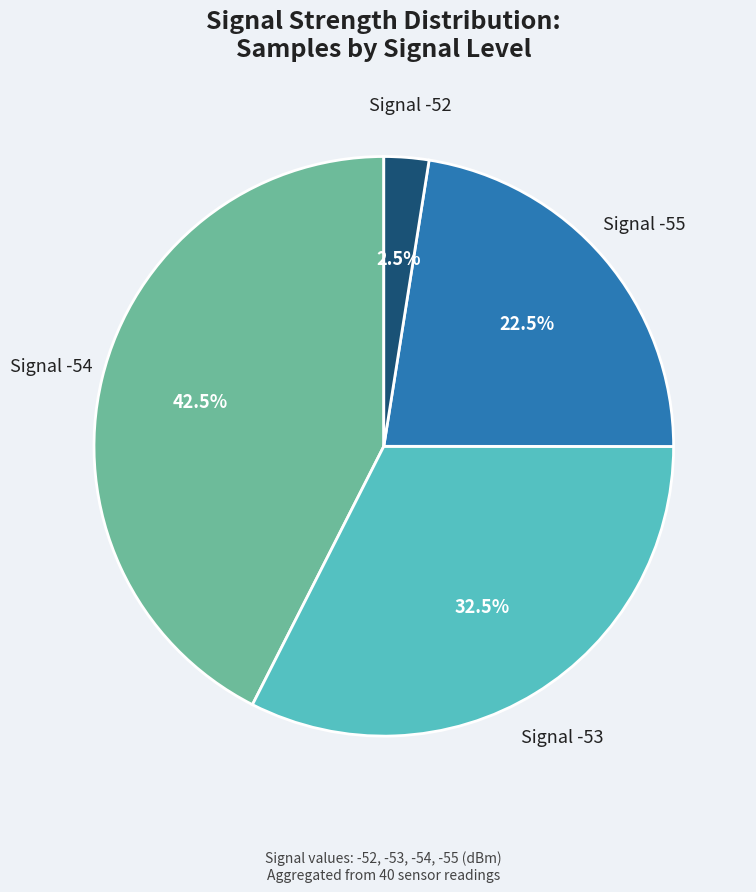

Is there any slice that represents more than half of the pie?

No